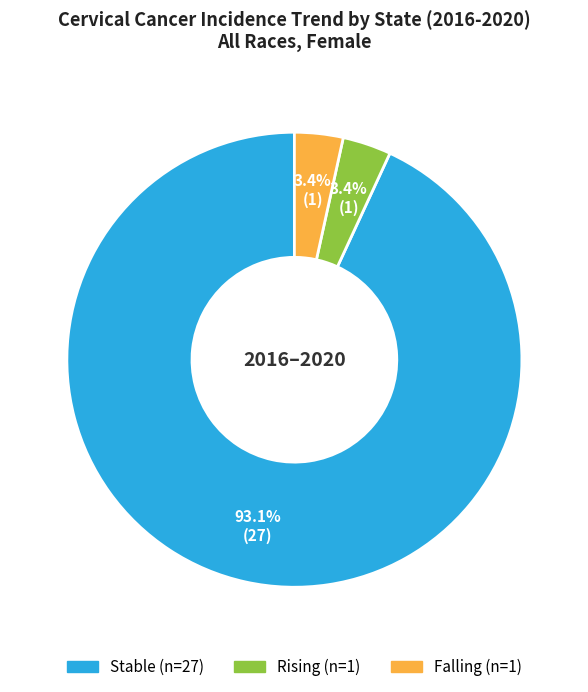

Is there any slice that represents more than half of the pie?

Yes